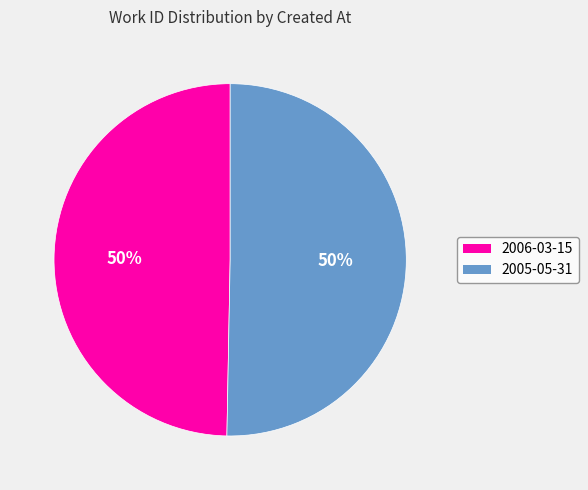

Combined, do 2005-05-31 and 2006-03-15 account for over 50%?

Yes